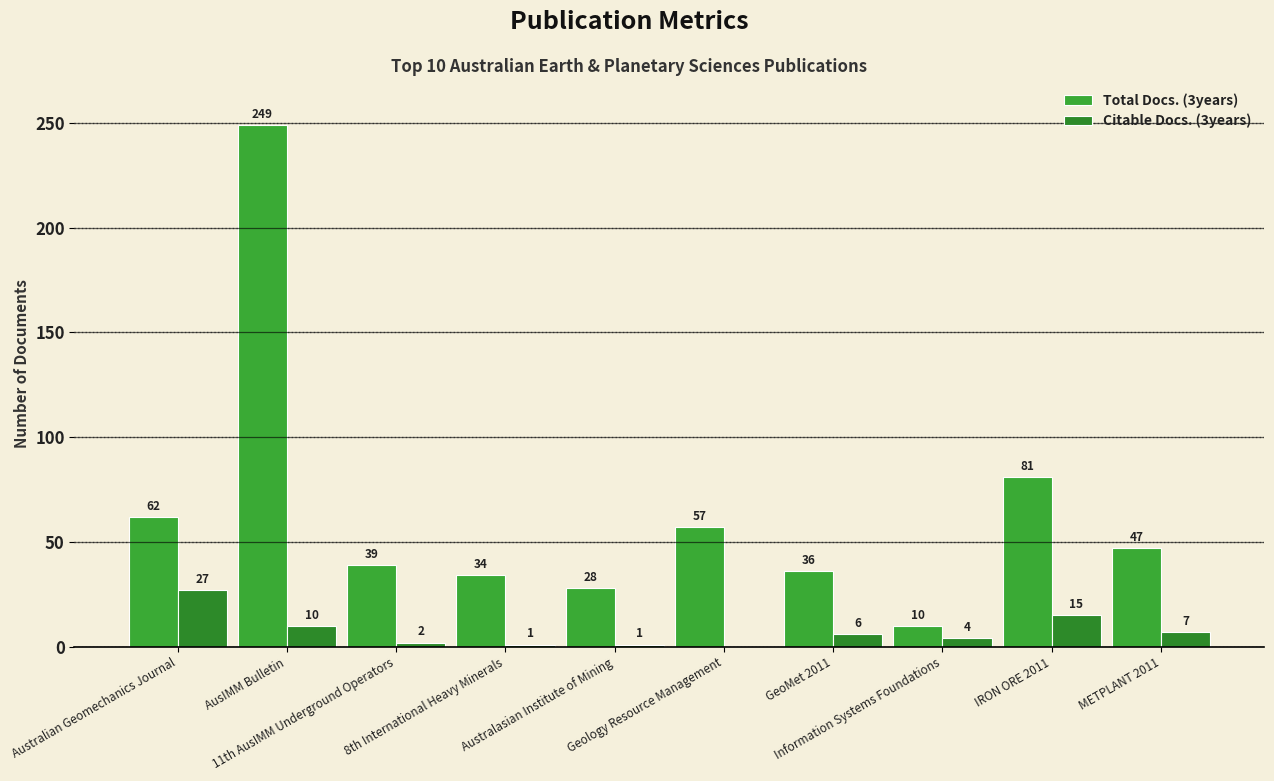

Are the bars grouped side by side (vs. stacked)?

Yes